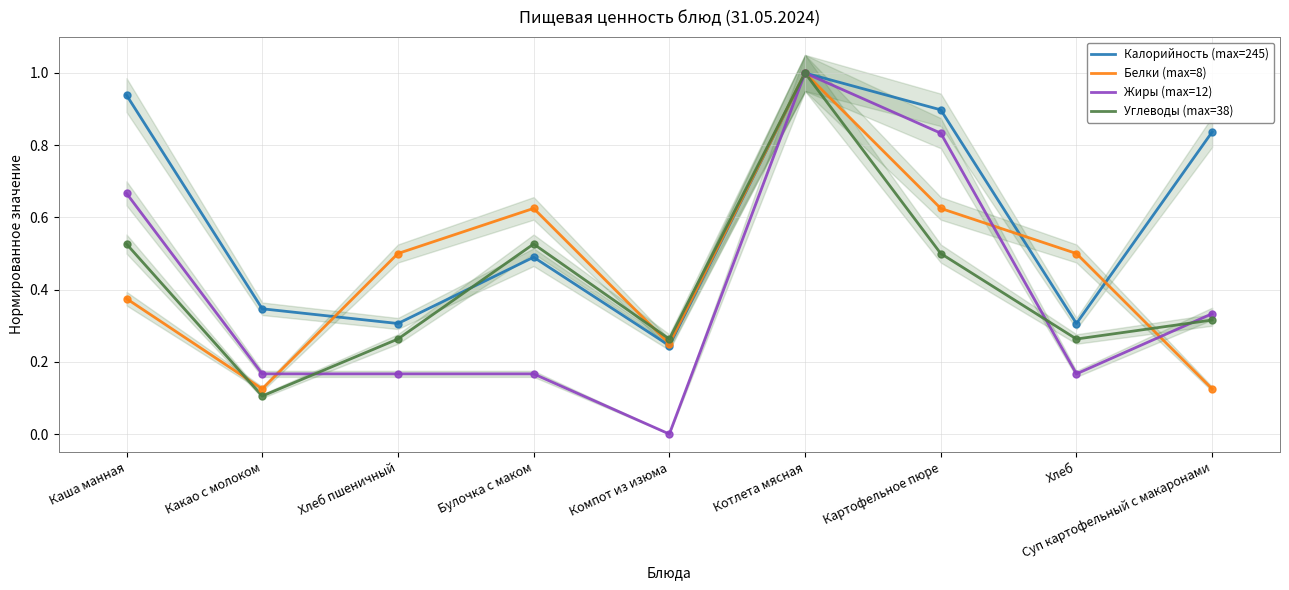

Which series has the largest total across all categories?

Калорийность (max=245)